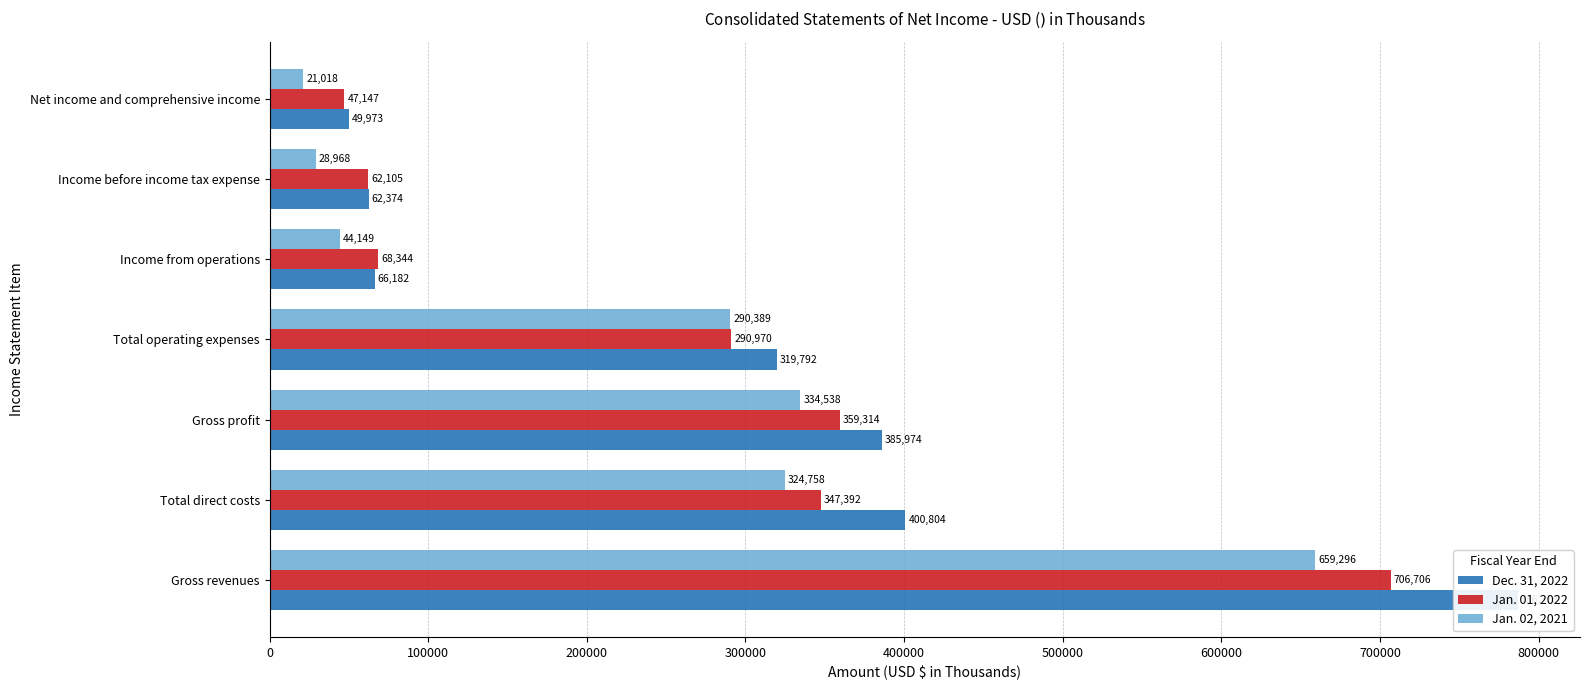

Rank the series by their maximum value, from lowest to highest.

Jan. 02, 2021, Jan. 01, 2022, Dec. 31, 2022